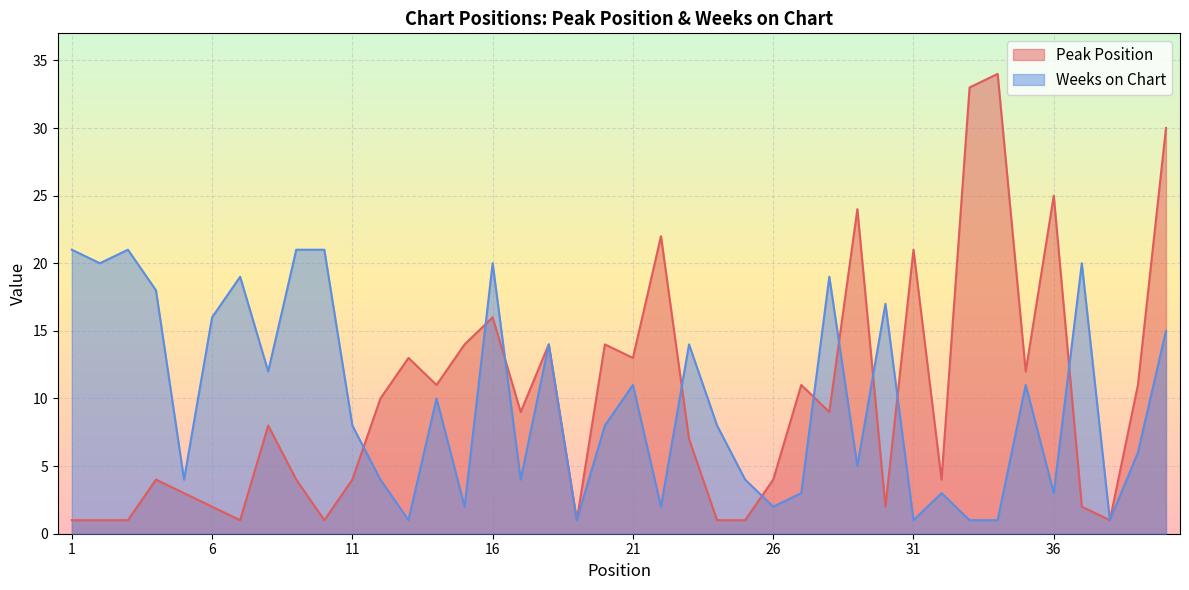

Where is Peak Position nearest to the value 17?

16